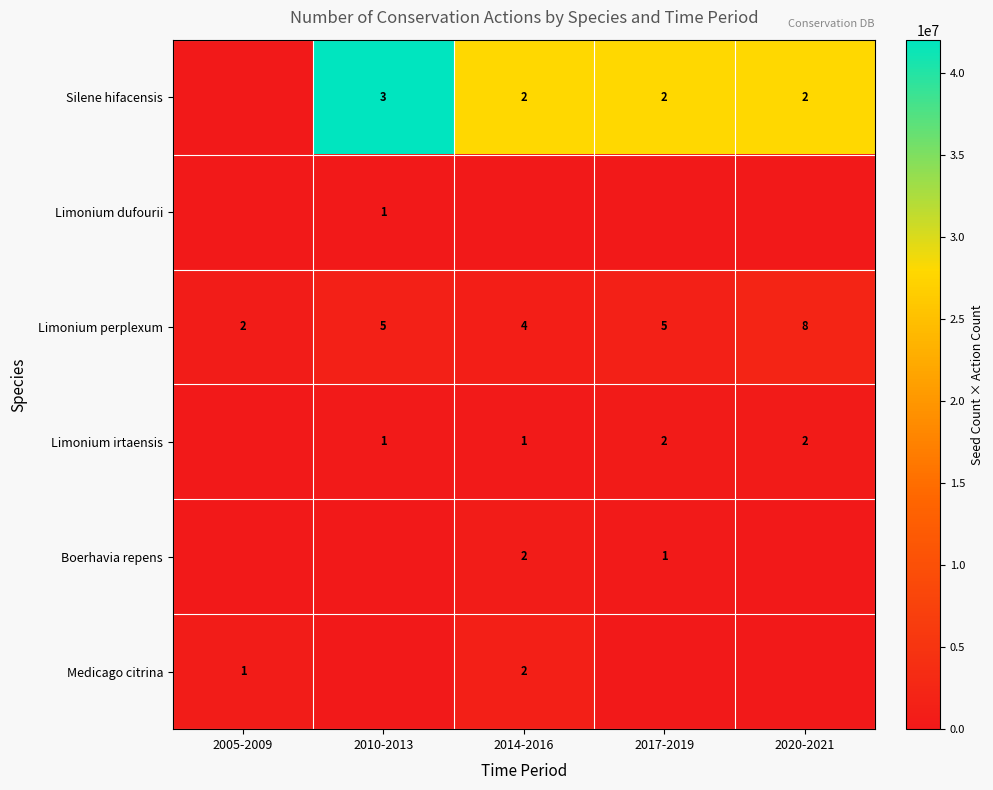

True or false: Limonium perplexum has a value of 2305488 at 2010-2013.

False